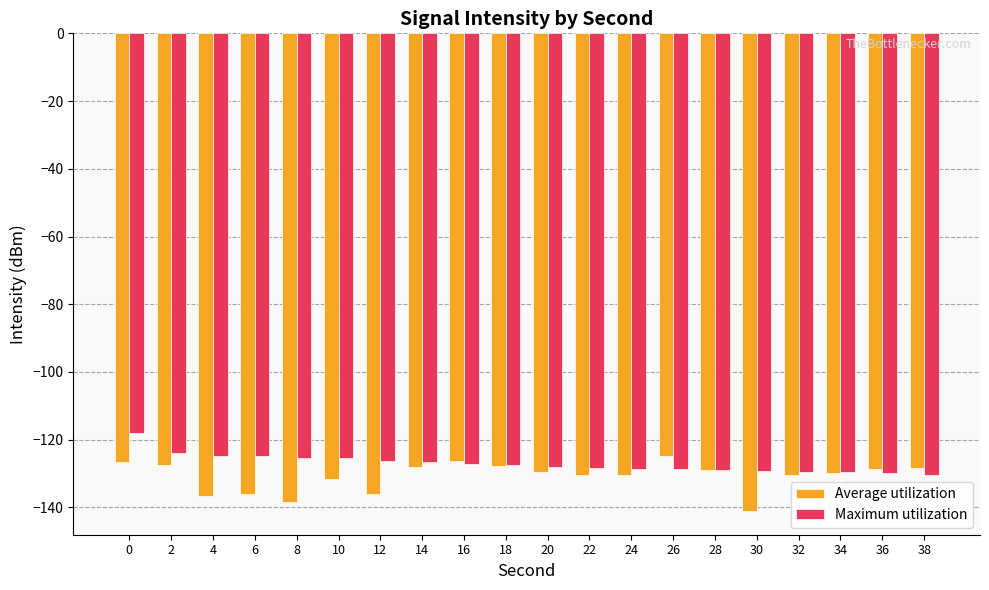

The value of Maximum utilization at 28 is -129.1. True or false?

True